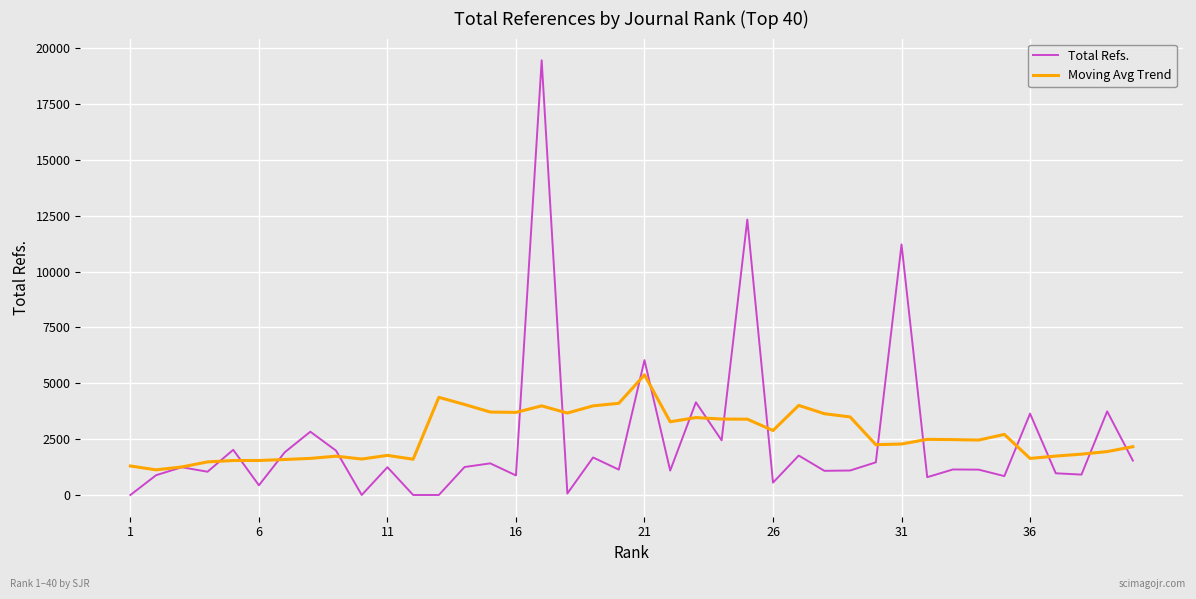

Which series has the widest spread of values?

Total Refs.